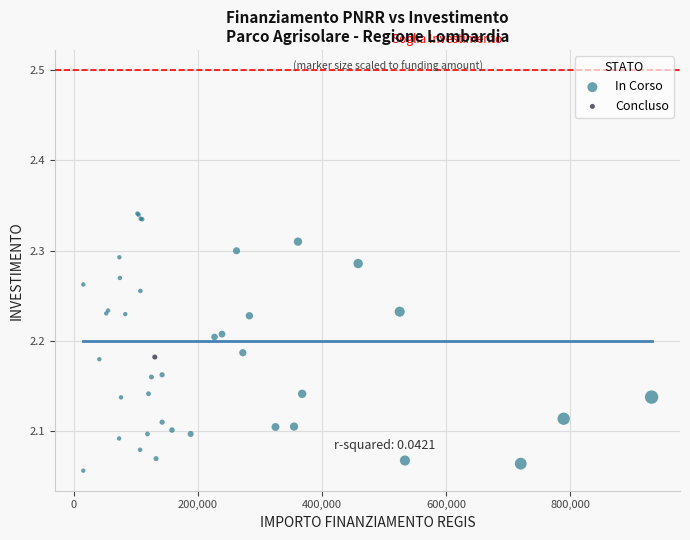

What are all the series names shown in the legend?

In Corso, Concluso